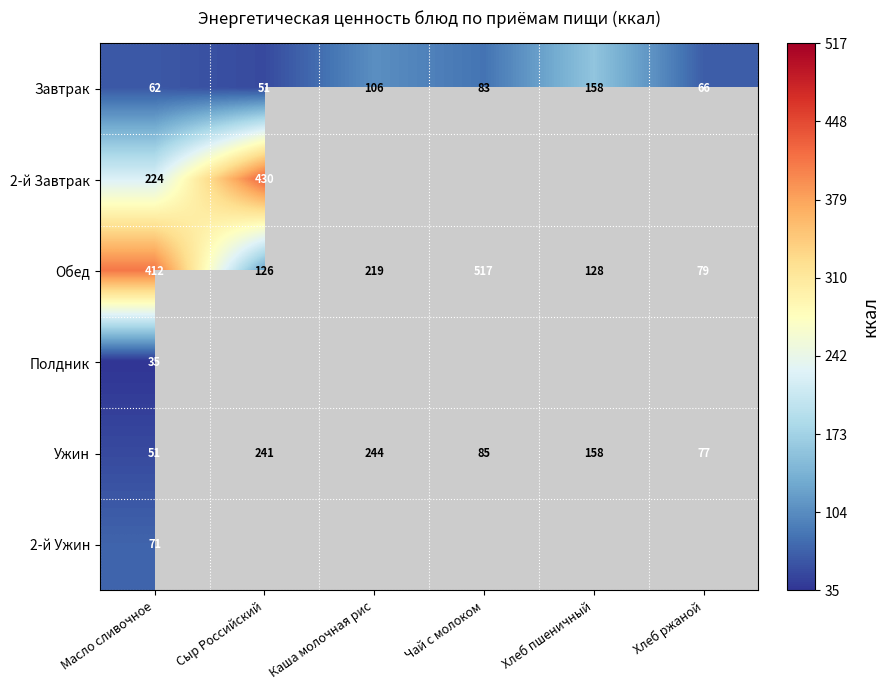

How many series are shown in this chart?

6